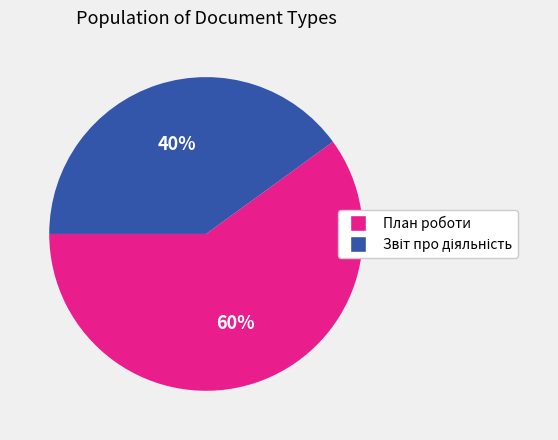

Which category has the biggest portion of the pie?

План роботи